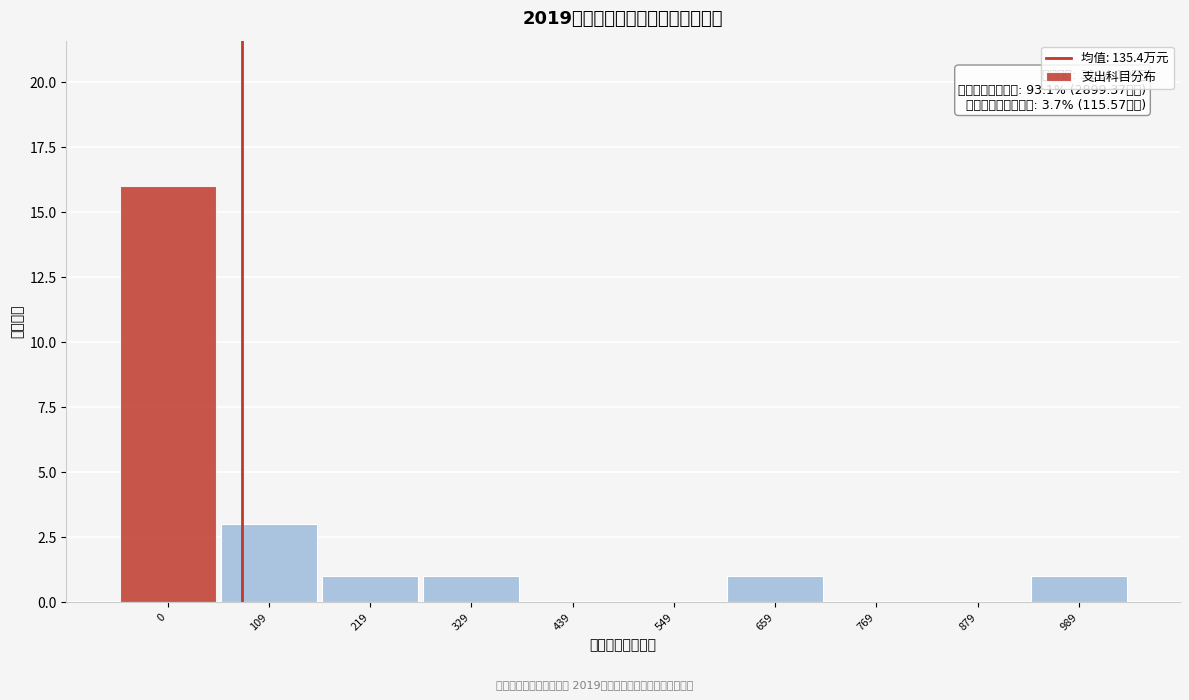

Reading left to right, what are all the values shown in this chart?

0=16	109=3	219=1	329=1	439=0	549=0	659=1	769=0	879=0	989=1